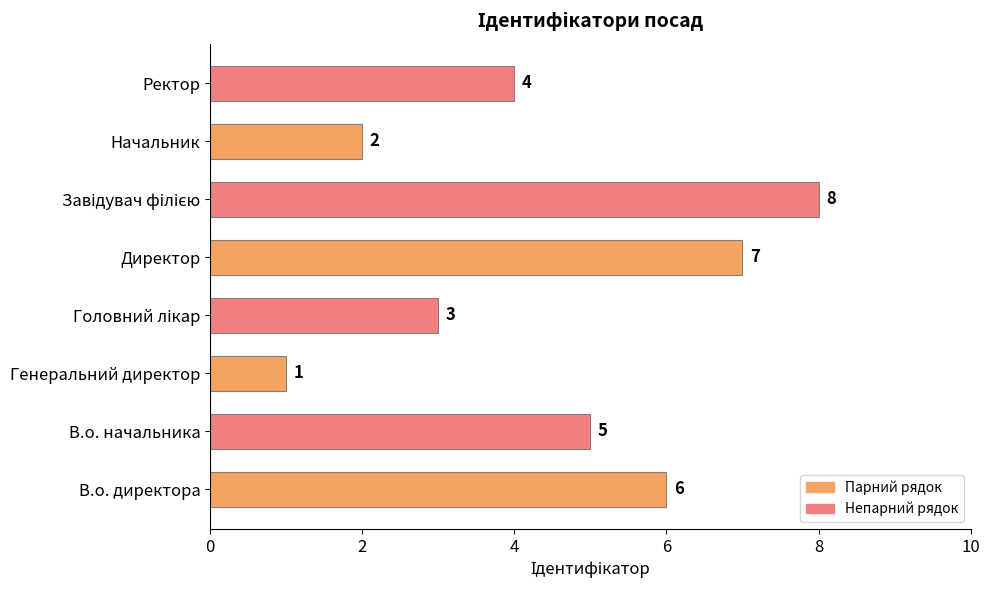

Approximately how many times larger is the value at Директор compared to Генеральний директор?

7.0